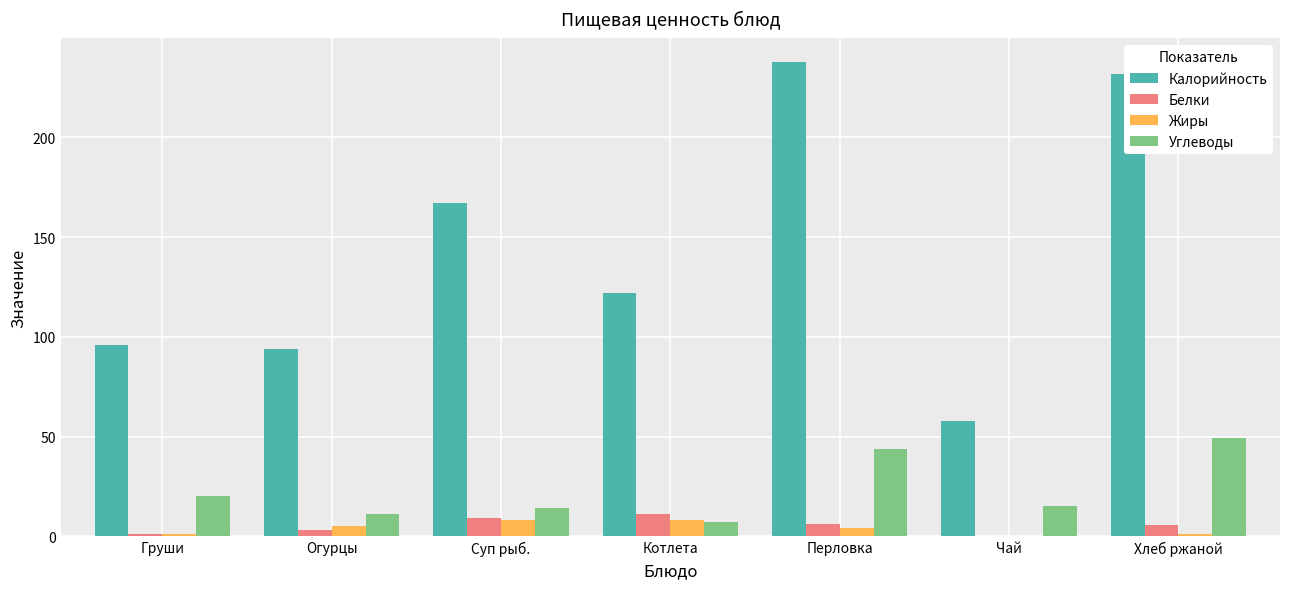

Is the value of Жиры at Хлеб ржаной greater than the value of Белки at Котлета?

No